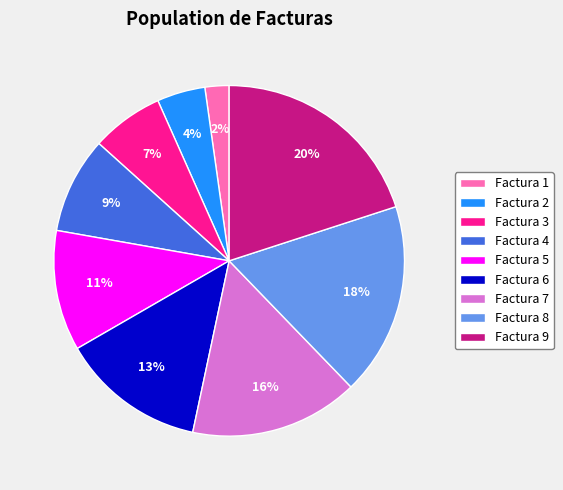

What is the smallest slice in the pie chart?

Factura 1